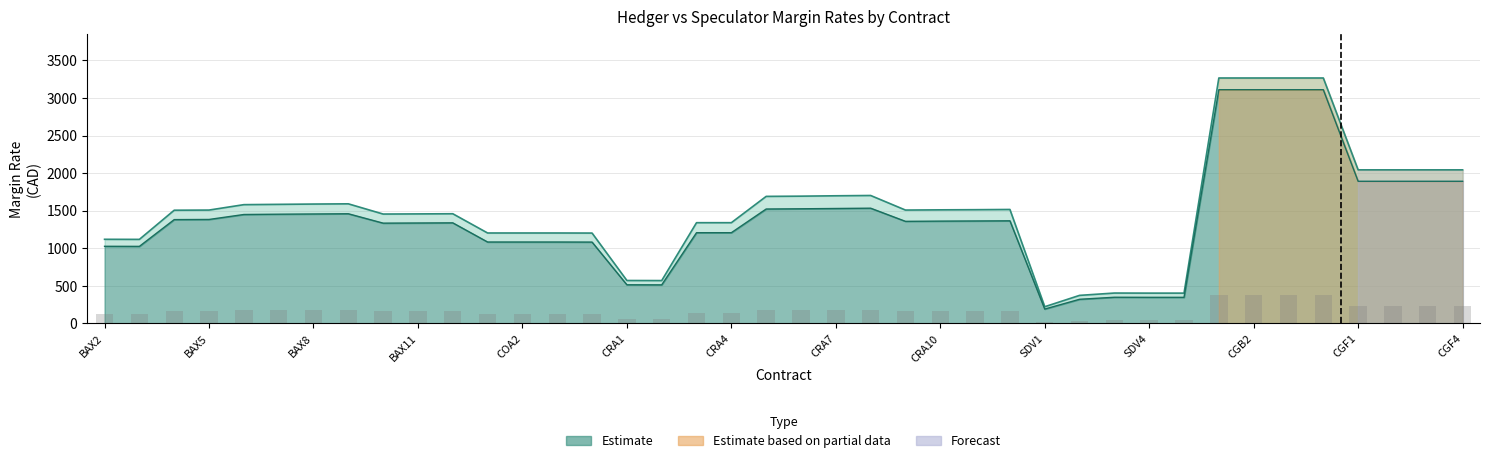

What is the maximum value shown in the chart?

3265